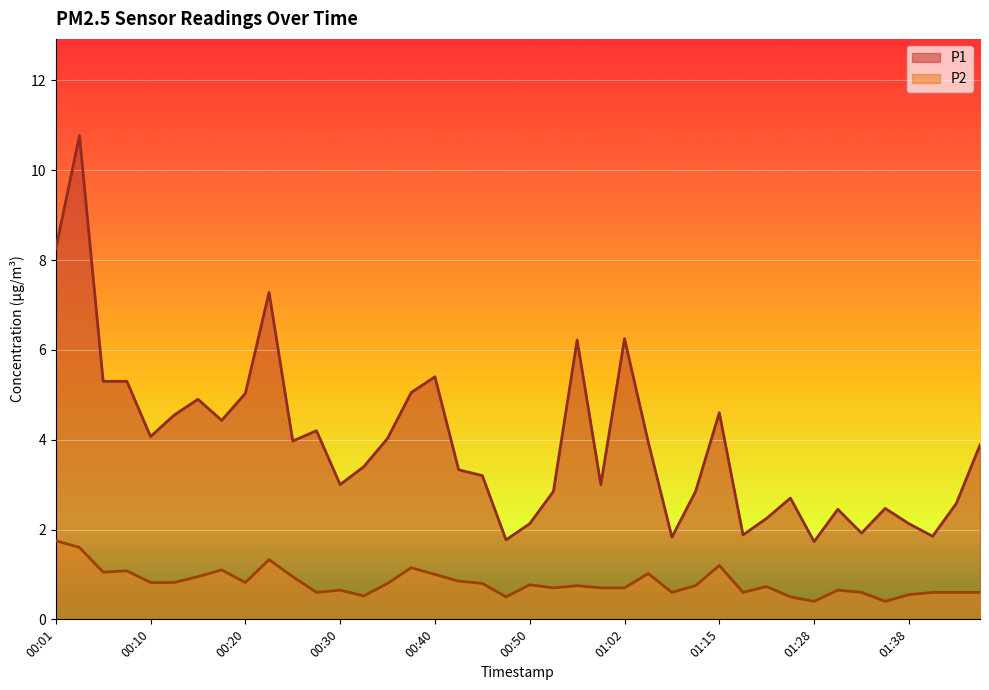

At which label does P1 reach its peak?

00:03